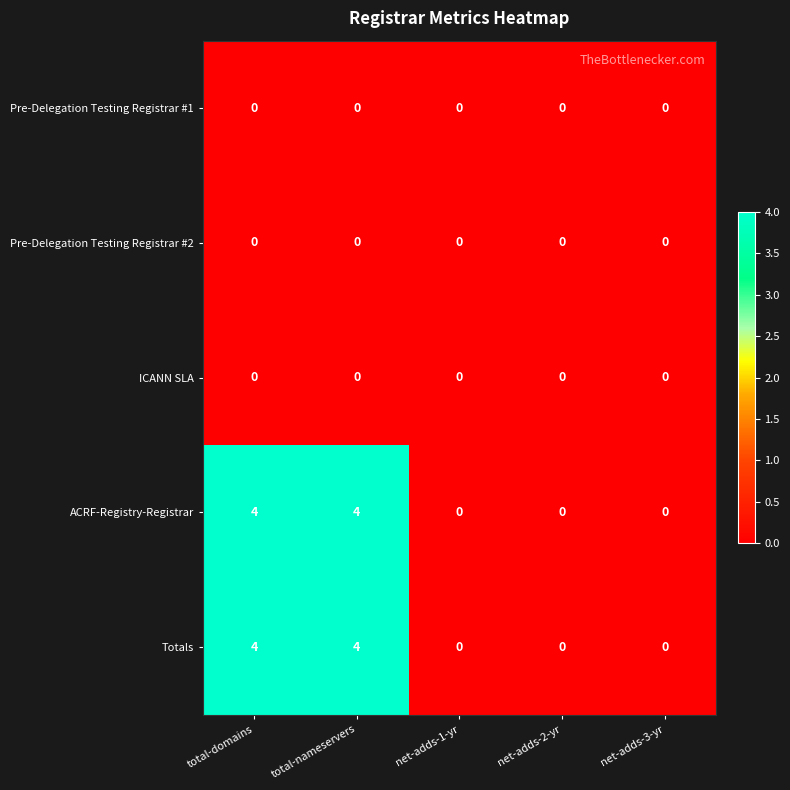

What is the total value across all series at total-domains?

8